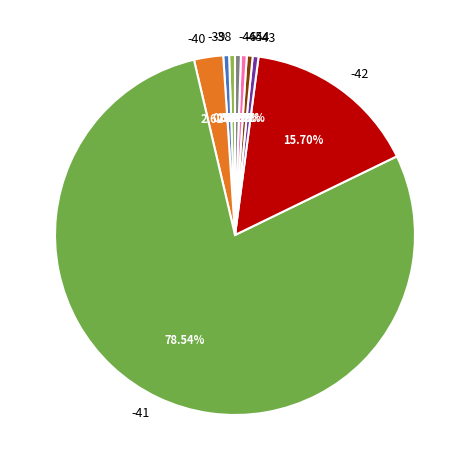

To the nearest percent, what percentage of the pie is -42?

16%